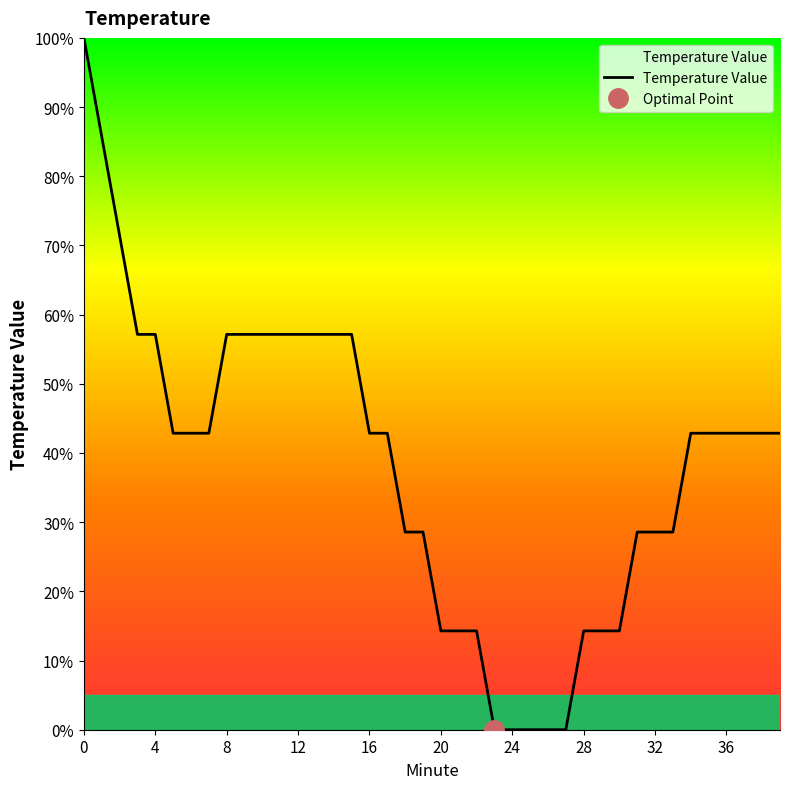

Is this an area chart (filled region under the line)?

No